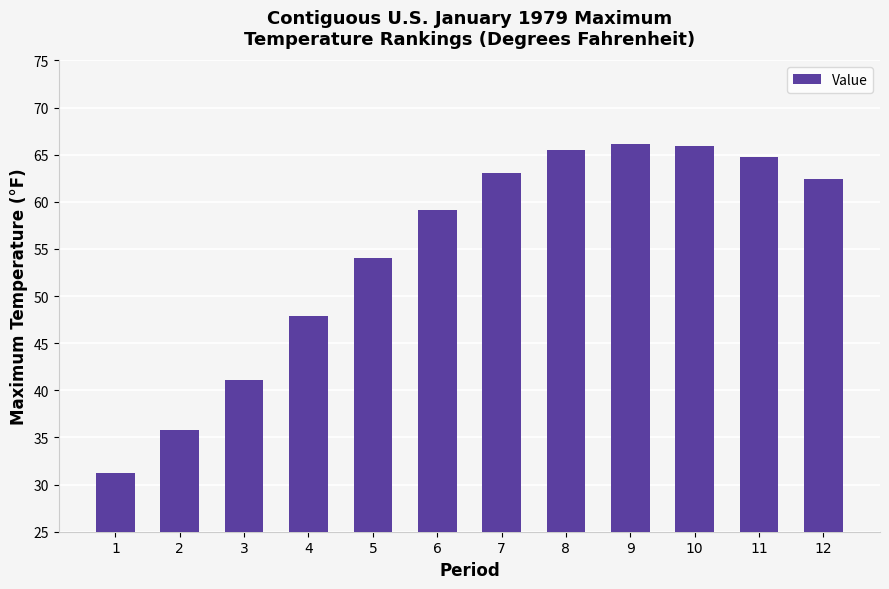

What is the minimum value shown in the chart?

31.3